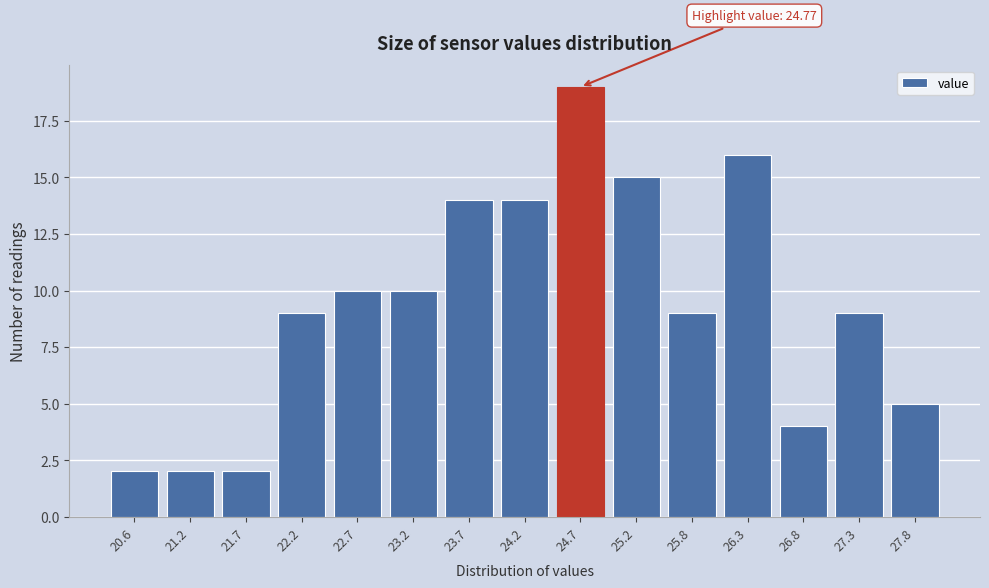

Reading left to right, what are all the values shown in this chart?

20.6=2	21.2=2	21.7=2	22.2=9	22.7=10	23.2=10	23.7=14	24.2=14	24.7=19	25.2=15	25.8=9	26.3=16	26.8=4	27.3=9	27.8=5